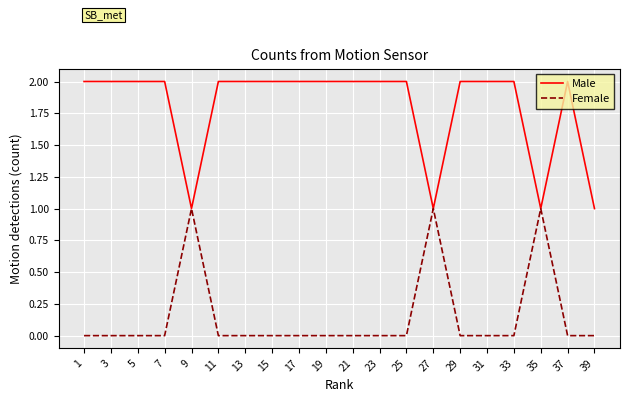

The Female series shows -1 at 25. True or false?

False